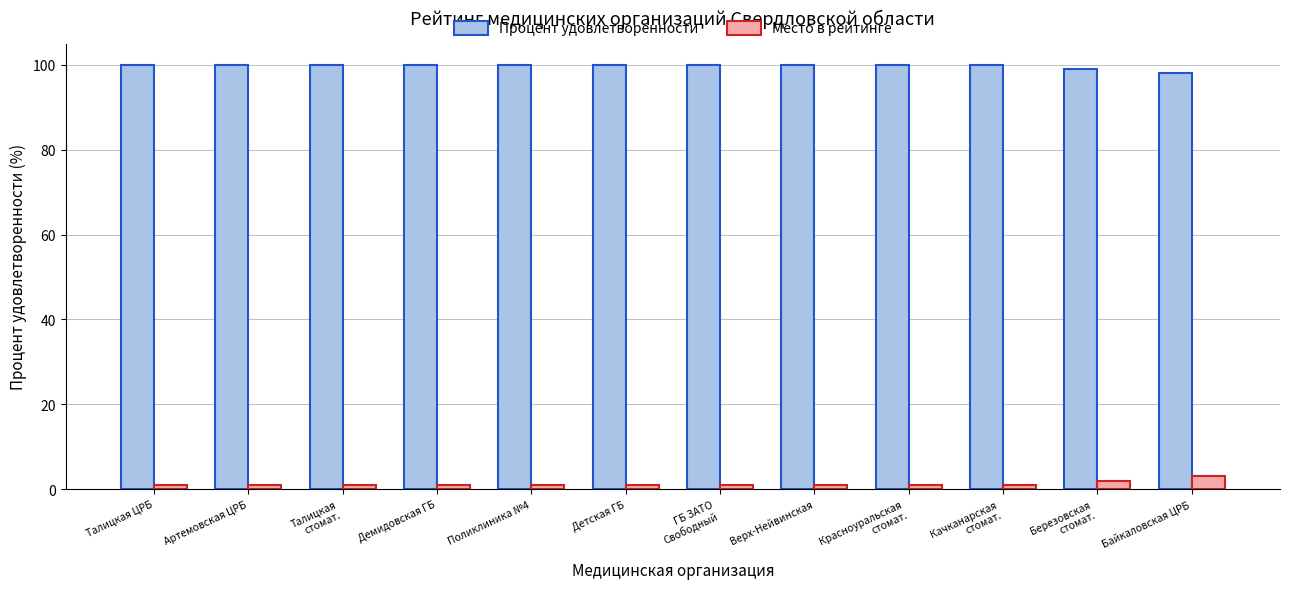

Reading left to right, transcribe all the data shown in this chart.

Процент удовлетворенности: Талицкая ЦРБ=100	Артемовская ЦРБ=100	Талицкая
стомат.=100	Демидовская ГБ=100	Поликлиника №4=100	Детская ГБ=100	ГБ ЗАТО
Свободный=100	Верх-Нейвинская=100	Красноуральская
стомат.=100	Качканарская
стомат.=100	Березовская
стомат.=99	Байкаловская ЦРБ=98
Место в рейтинге: Талицкая ЦРБ=1	Артемовская ЦРБ=1	Талицкая
стомат.=1	Демидовская ГБ=1	Поликлиника №4=1	Детская ГБ=1	ГБ ЗАТО
Свободный=1	Верх-Нейвинская=1	Красноуральская
стомат.=1	Качканарская
стомат.=1	Березовская
стомат.=2	Байкаловская ЦРБ=3